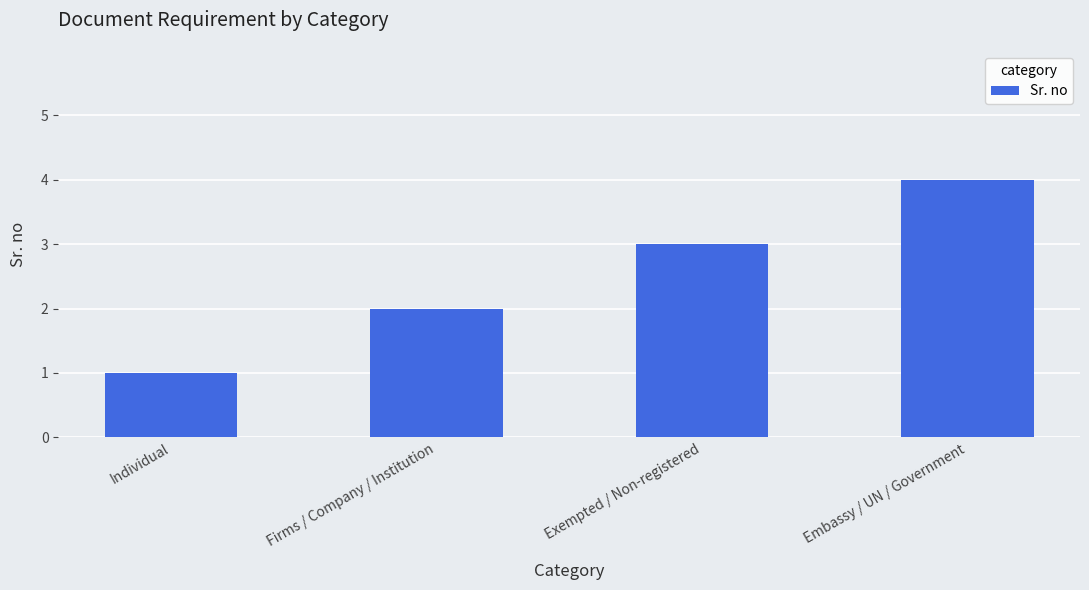

What is the greatest value displayed?

4